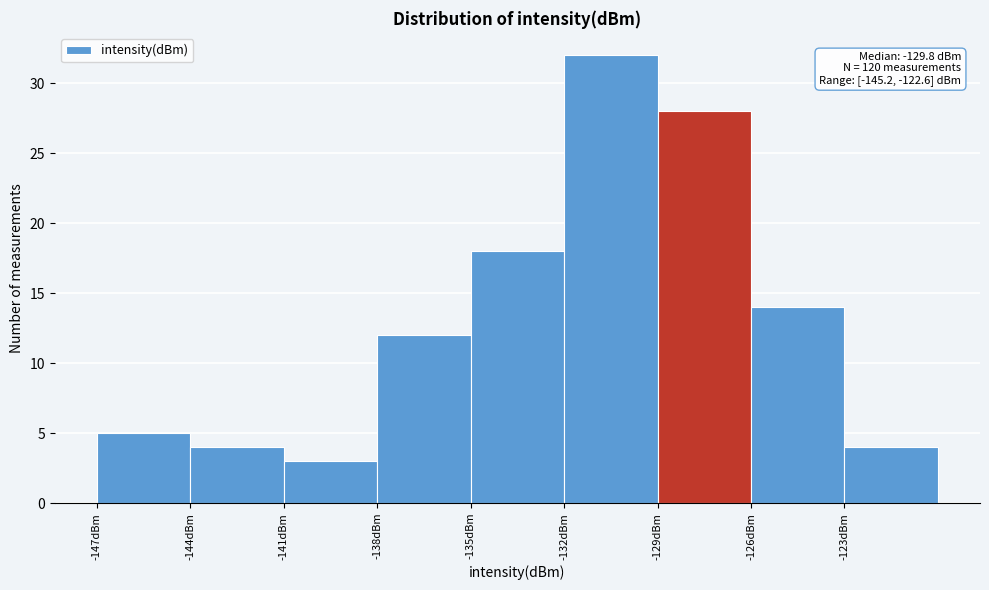

Which range on the x-axis has the tallest bar?

-132 to -129